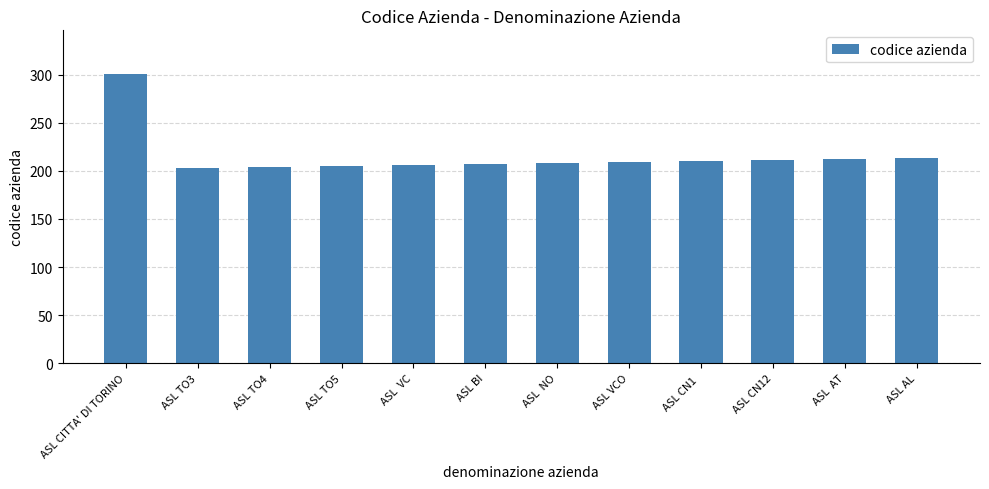

How many bars are there in total?

12